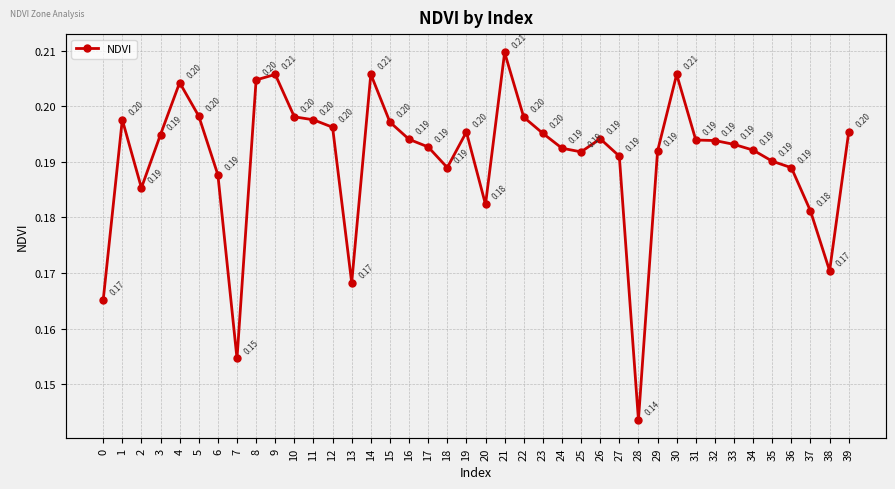

What is the value of the 23rd point from the left?

0.2